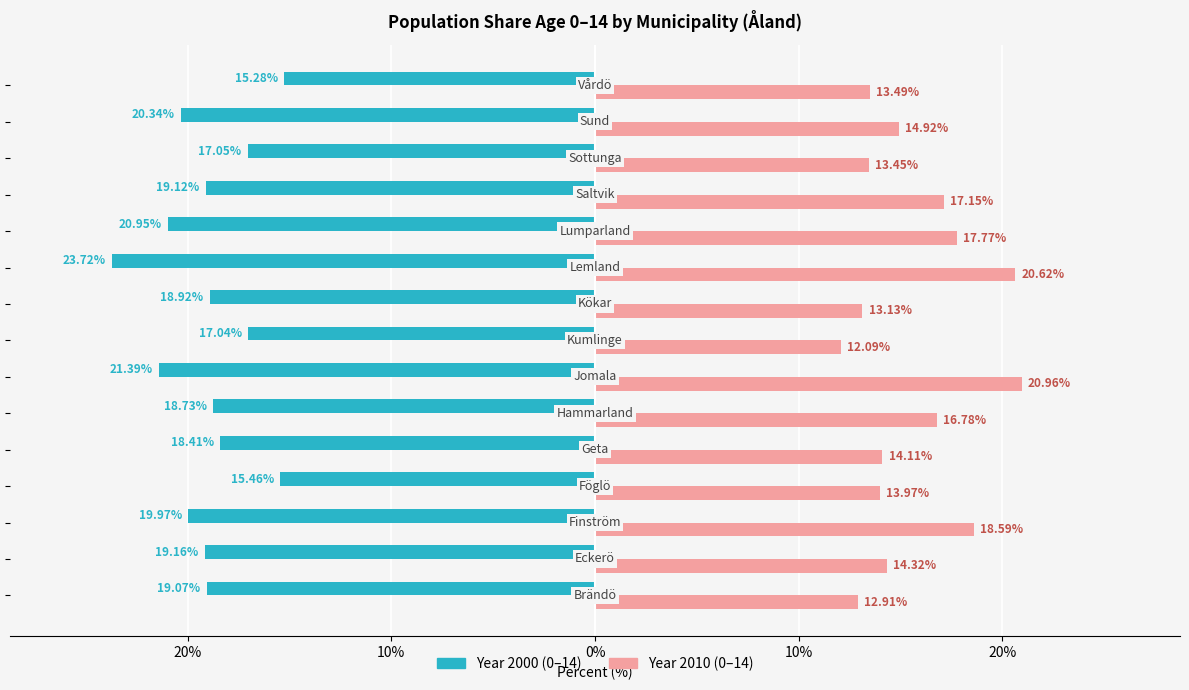

How many data points does each series have?

15